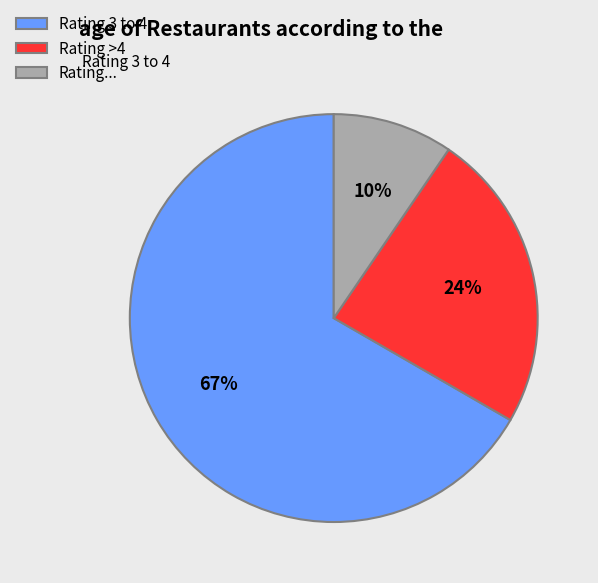

Which slice represents more than half of the pie?

Rating 3 to 4